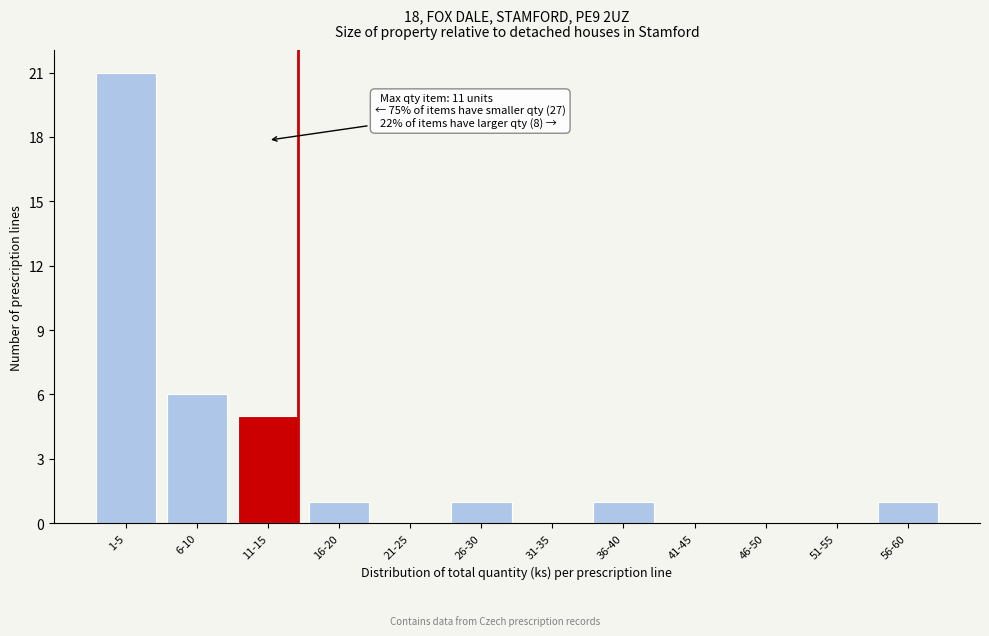

Reading right to left, list all the values displayed in this chart.

56-60=1	51-55=0	46-50=0	41-45=0	36-40=1	31-35=0	26-30=1	21-25=0	16-20=1	11-15=5	6-10=6	1-5=21